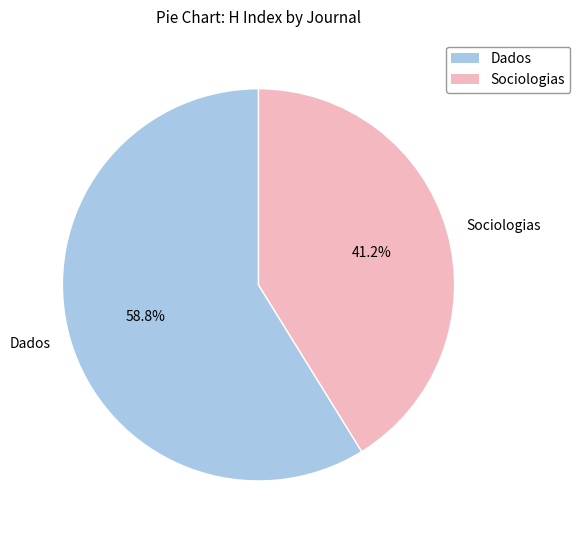

What percentage do Dados and Sociologias together represent?

100.0%